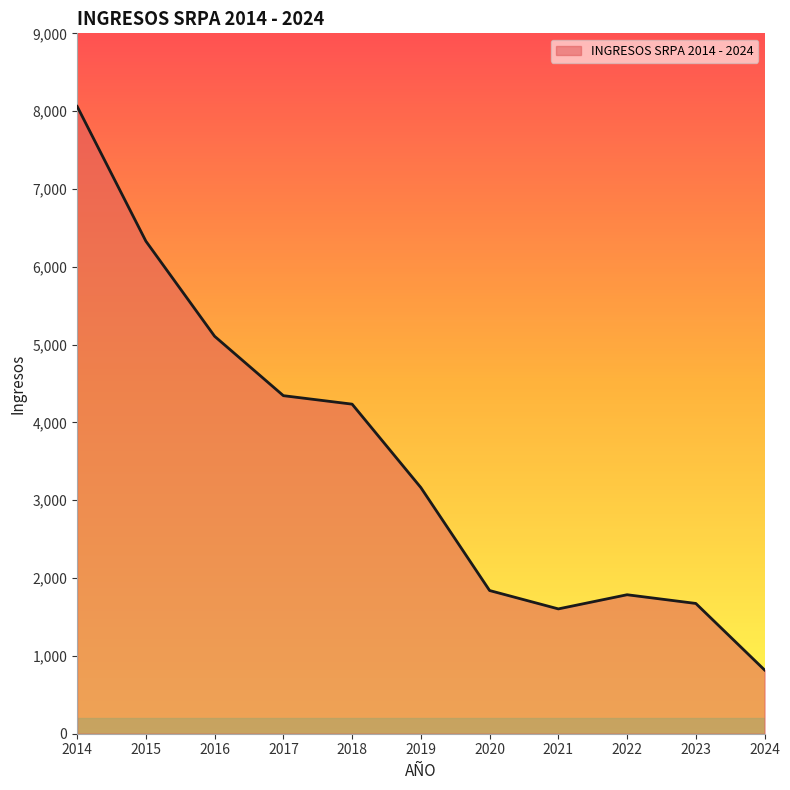

True or false: there are more than 1 points higher than both neighbors.

False